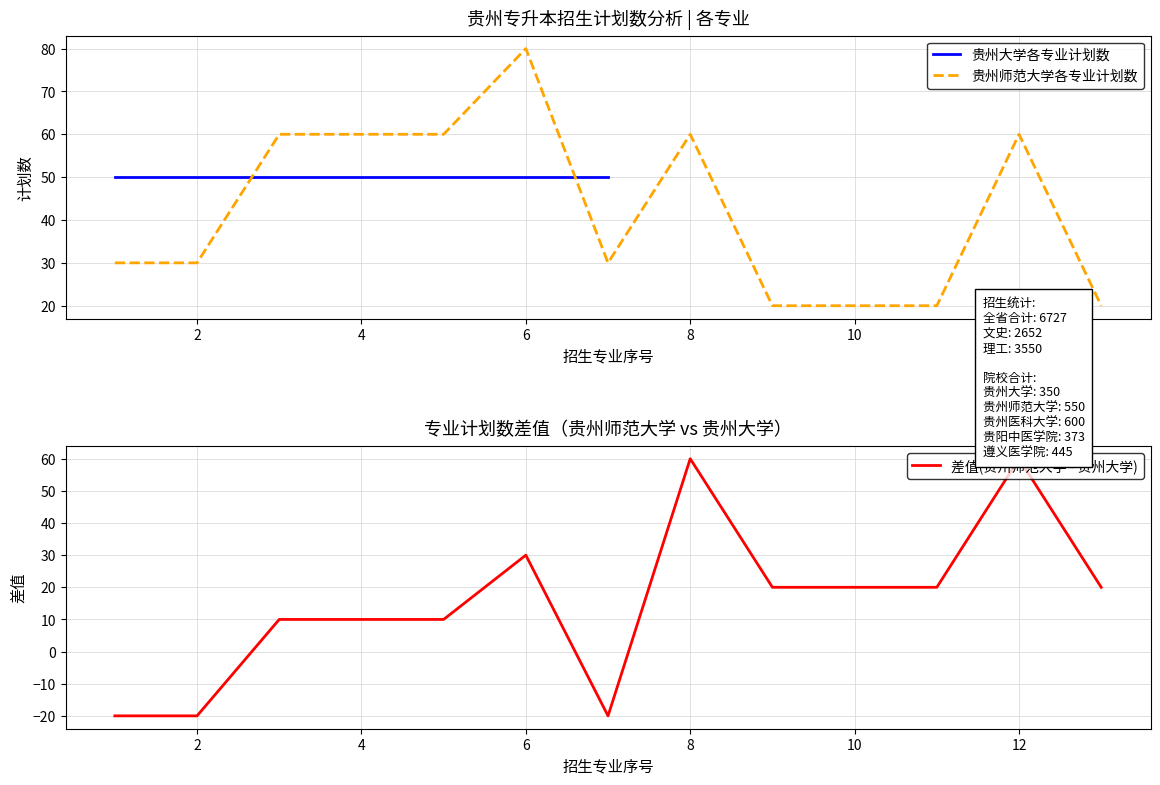

At how many categories does at least one series exceed 48?

6